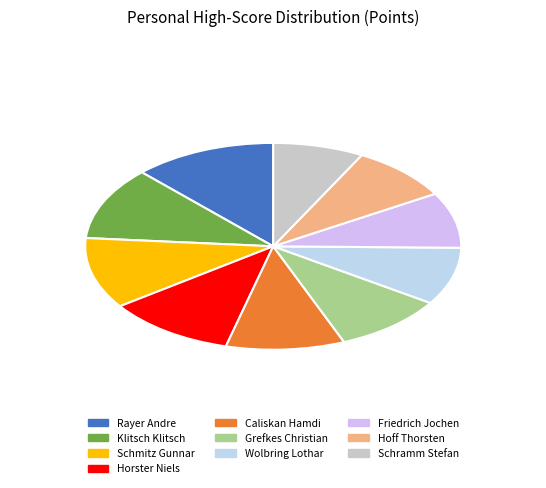

How many segments does this pie chart have?

10